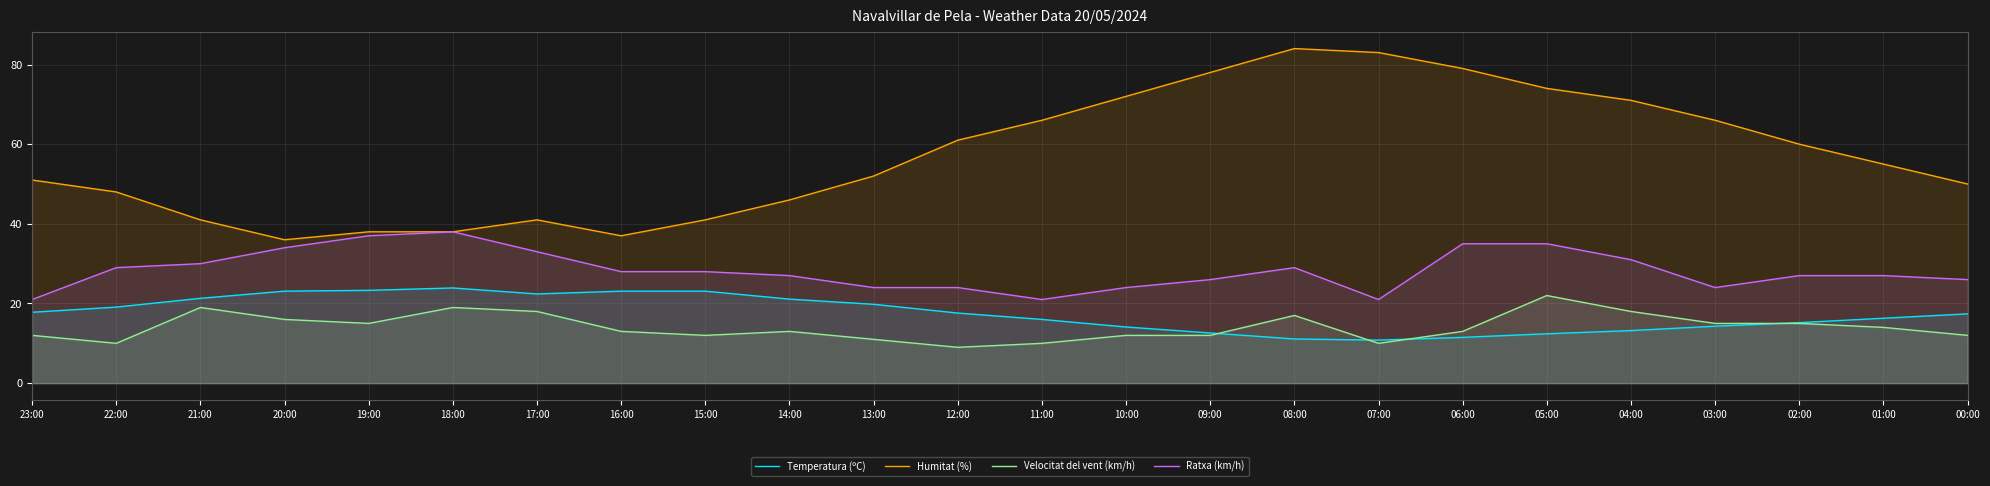

True or false: Humitat (%) and Velocitat del vent (km/h) cross at least once.

False